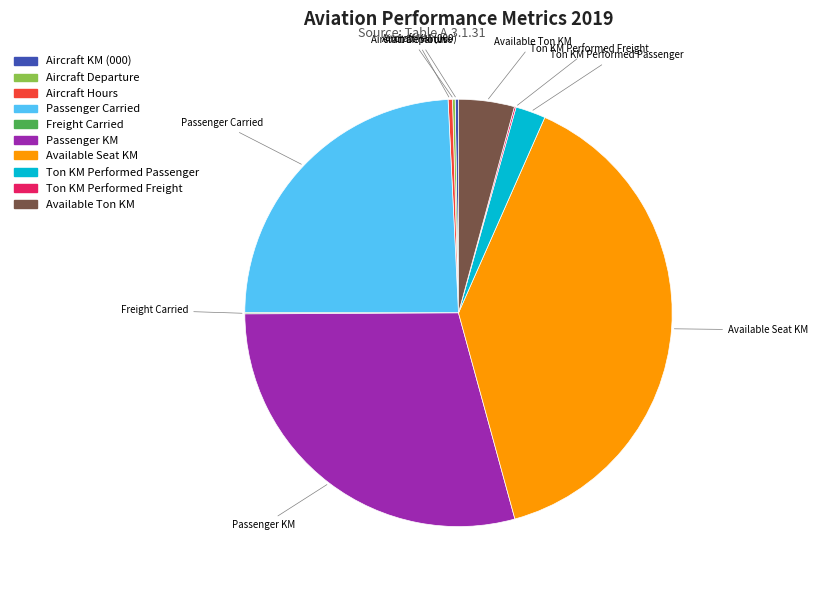

Do Aircraft Hours and Available Seat KM together represent more than half of the pie?

No